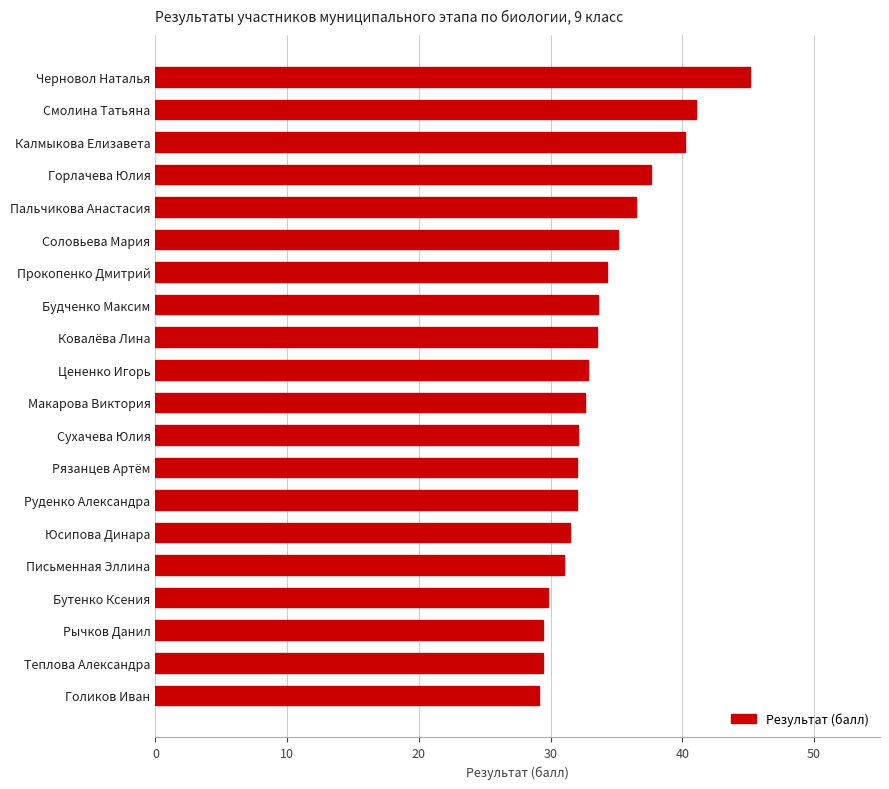

How many bars are there in total?

20